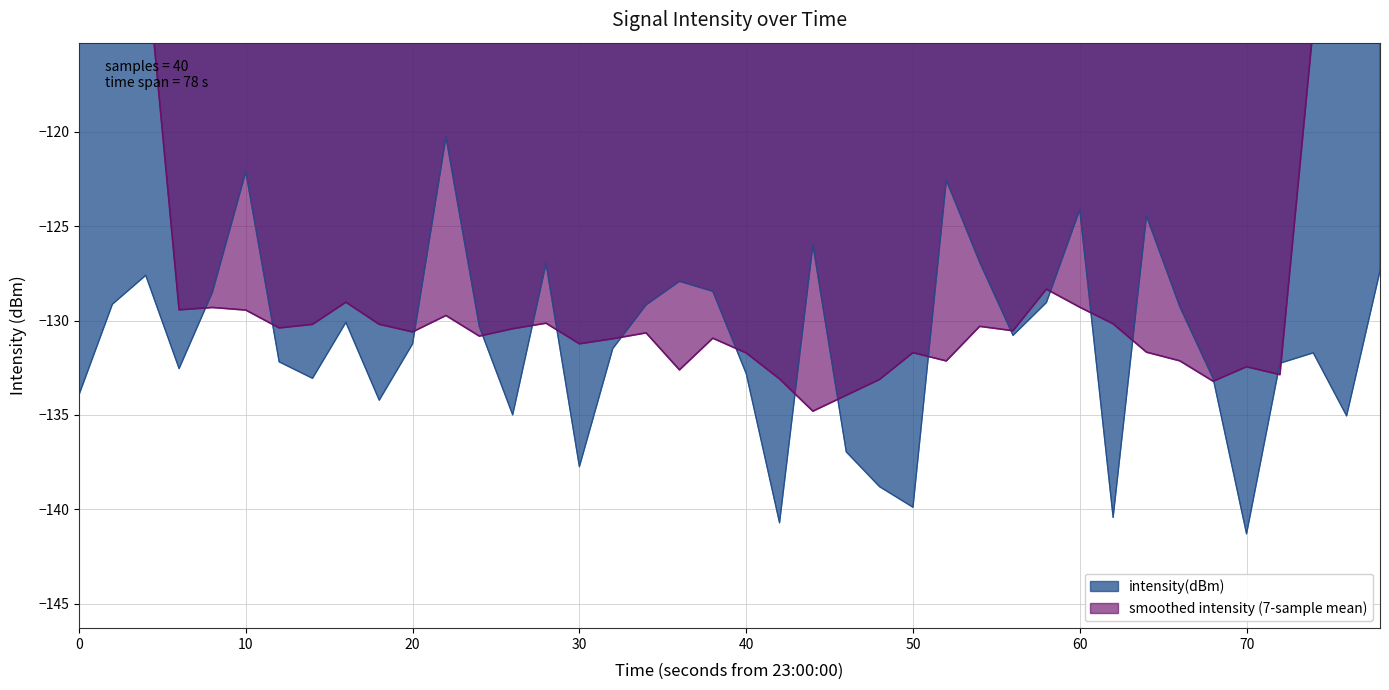

The value of intensity(dBm) at 0 is -133.9. True or false?

True